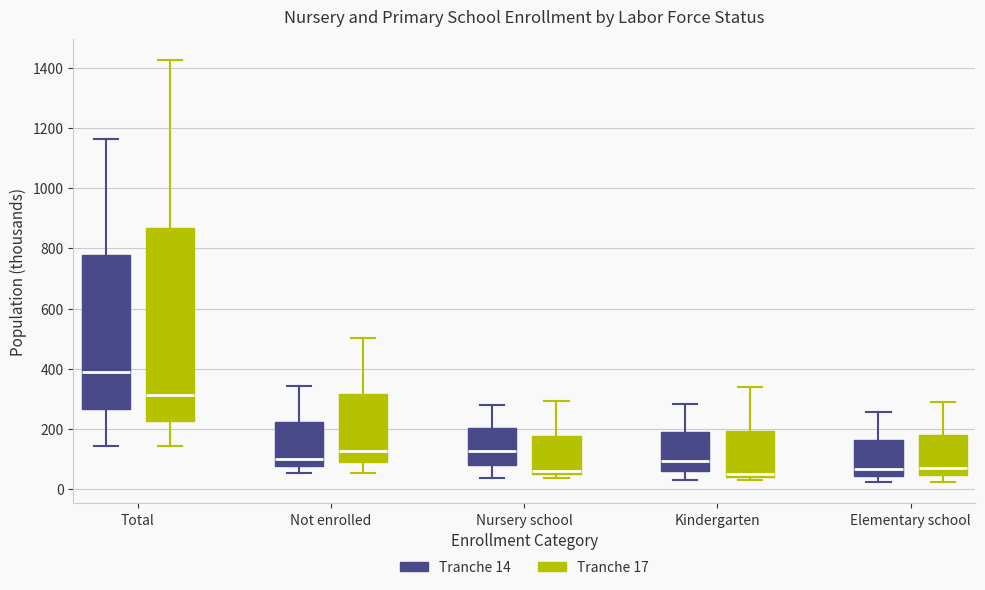

Reading left to right, read every box against the y-axis: the position of its median line, the range the box covers, and the ends of its whiskers. The values are not printed on the chart, so give them approximately, as read against the axis.

Total (Tranche 14): median 400, box 260 to 780, whiskers 140 to 1160
Total (Tranche 17): median 320, box 220 to 860, whiskers 140 to 1420
Not enrolled (Tranche 14): median 100, box 80 to 220, whiskers 60 to 340
Not enrolled (Tranche 17): median 120, box 100 to 320, whiskers 60 to 500
Nursery school (Tranche 14): median 120, box 80 to 200, whiskers 40 to 280
Nursery school (Tranche 17): median 60, box 40 to 180, whiskers 40 (just below the box's lower edge) to 300
Kindergarten (Tranche 14): median 100, box 60 to 180, whiskers 40 to 280
Kindergarten (Tranche 17): median 60, box 40 to 200, whiskers 40 (just below the box's lower edge) to 340
Elementary school (Tranche 14): median 60, box 40 to 160, whiskers 20 to 260
Elementary school (Tranche 17): median 80, box 40 to 180, whiskers 20 to 300